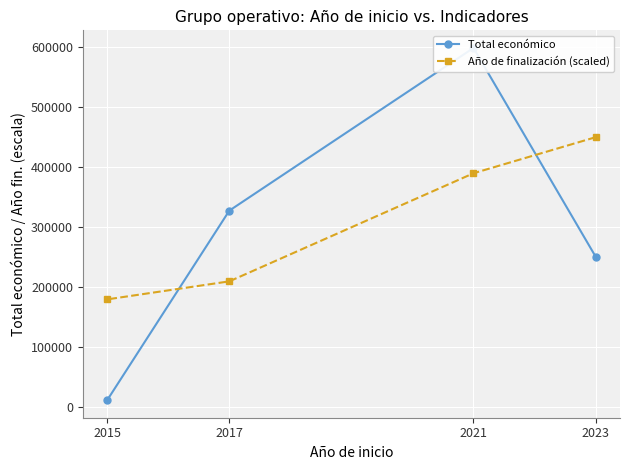

Which series has the largest total across all categories?

Año de finalización (scaled)